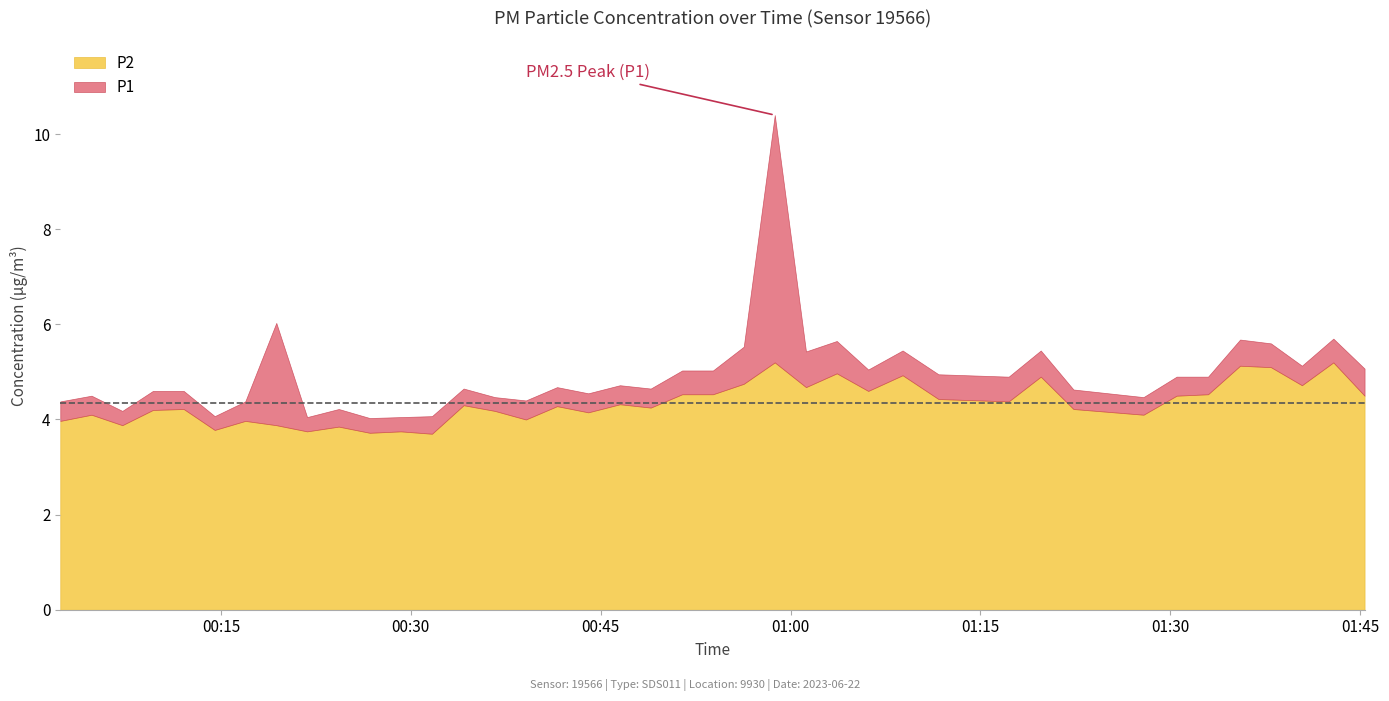

What value does the P2 series have at 2023-06-22T00:58:45?

5.2